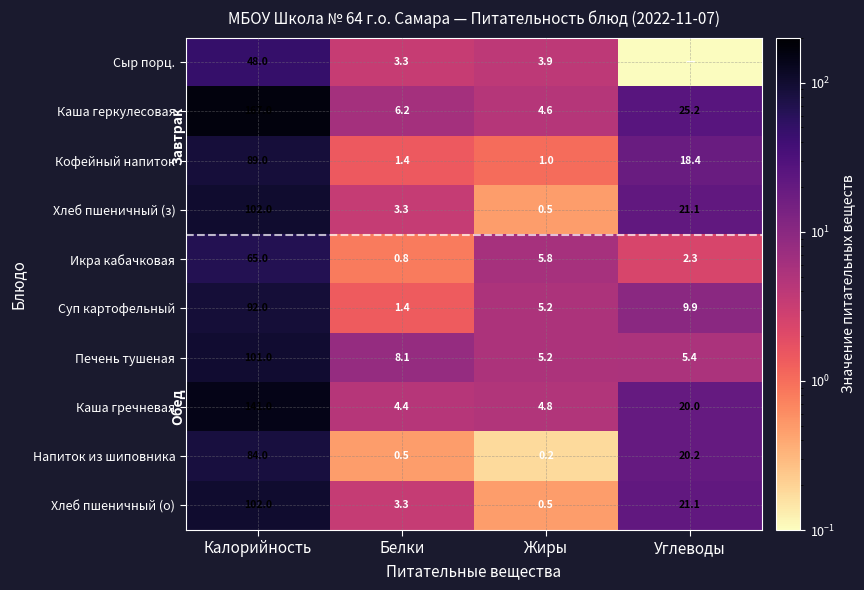

At how many categories does at least one series exceed 46?

1